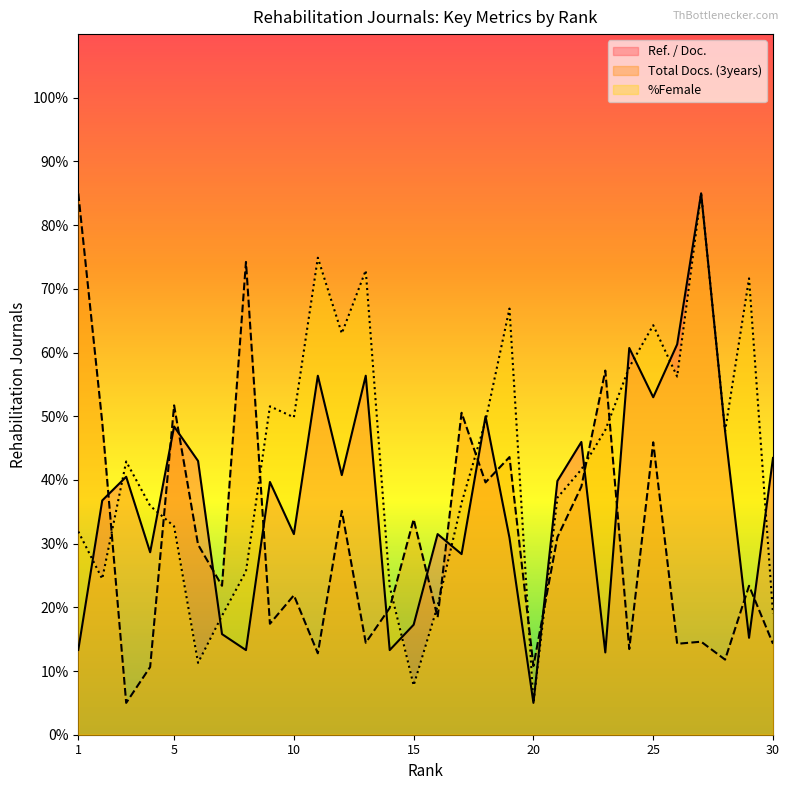

What are all the series names shown in the legend?

Ref. / Doc., Total Docs. (3years), %Female